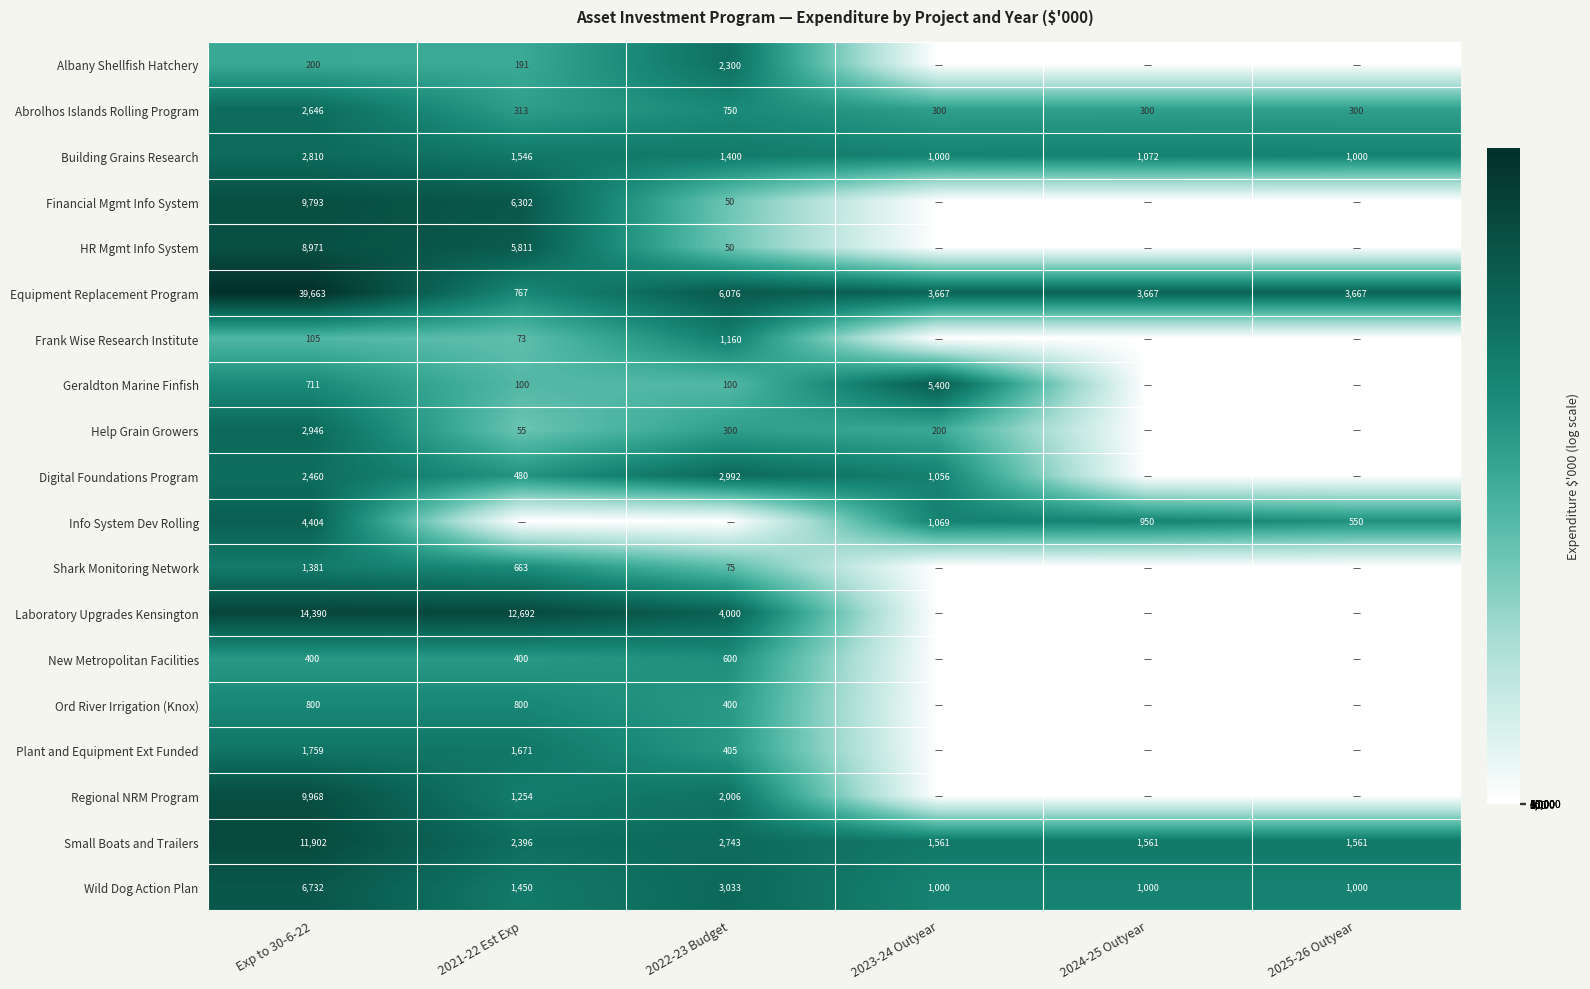

What is the sum of the Equipment Replacement Program values at 2024-25 Outyear and Exp to 30-6-22?

43330